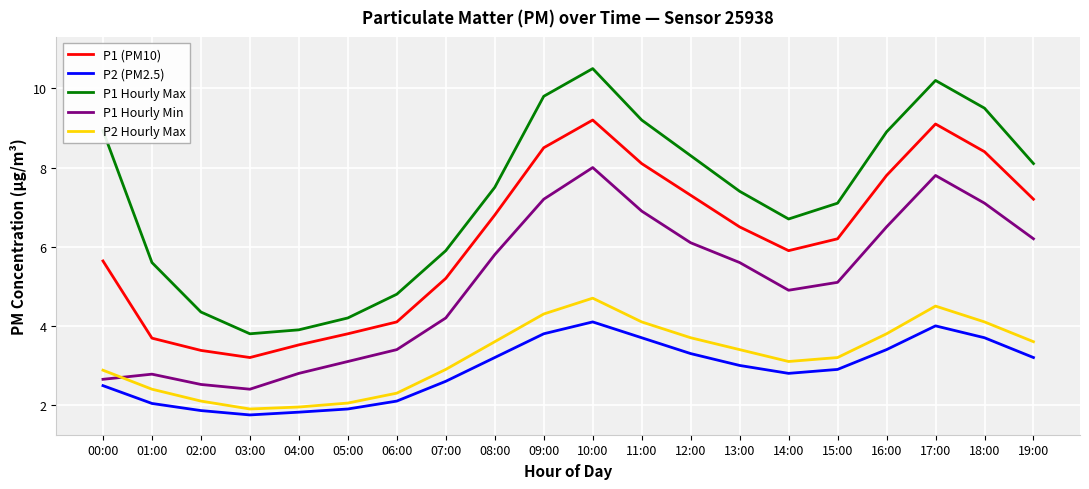

Rank the series at 03:00 from highest to lowest value.

P1 Hourly Max, P1 (PM10), P1 Hourly Min, P2 Hourly Max, P2 (PM2.5)